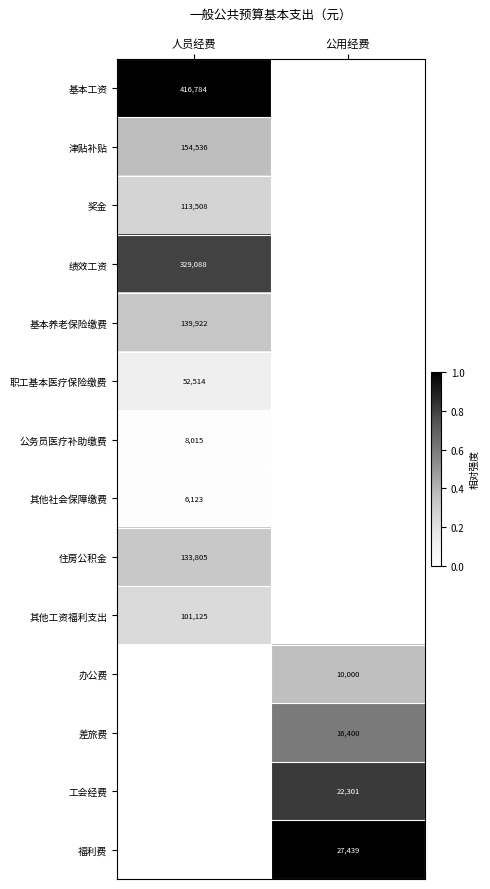

The value of 福利费 at 公用经费 is 47973. True or false?

False